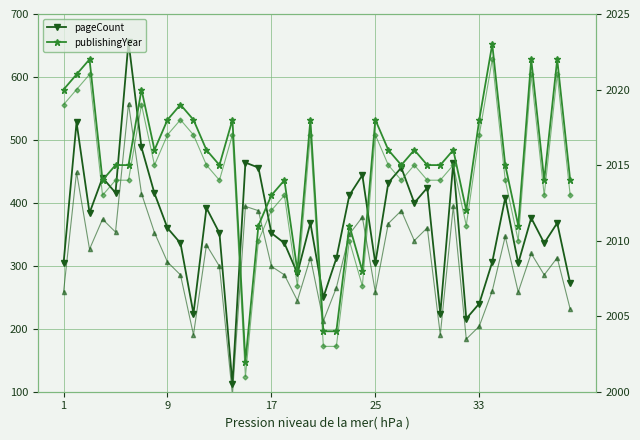

Reading left to right, transcribe all the data shown in this chart.

pageCount: 304.0	528.0	384.0	440.0	416.0	656.0	488.0	415.0	360.0	336.0	224.0	392.0	352.0	112.0	464.0	456.0	352.0	336.0	288.0	368.0	250.0	312.0	412.0	444.0	304.0	432.0	456.0	400.0	424.0	224.0	464.0	216.0	240.0	306.0	408.0	304.0	376.0	336.0	368.0	272.0
pageCount (alt): 258.4	448.8	326.4	374.0	353.6	557.6	414.8	352.8	306.0	285.6	190.4	333.2	299.2	95.2	394.4	387.6	299.2	285.6	244.8	312.8	212.5	265.2	350.2	377.4	258.4	367.2	387.6	340.0	360.4	190.4	394.4	183.6	204.0	260.1	346.8	258.4	319.6	285.6	312.8	231.2
publishingYear: 2020.0	2021.0	2022.0	2014.0	2015.0	2015.0	2020.0	2016.0	2018.0	2019.0	2018.0	2016.0	2015.0	2018.0	2002.0	2011.0	2013.0	2014.0	2008.0	2018.0	2004.0	2004.0	2011.0	2008.0	2018.0	2016.0	2015.0	2016.0	2015.0	2015.0	2016.0	2012.0	2018.0	2023.0	2015.0	2011.0	2022.0	2014.0	2022.0	2014.0
publishingYear (alt): 2019.0	2020.0	2021.0	2013.0	2014.0	2014.0	2019.0	2015.0	2017.0	2018.0	2017.0	2015.0	2014.0	2017.0	2001.0	2010.0	2012.0	2013.0	2007.0	2017.0	2003.0	2003.0	2010.0	2007.0	2017.0	2015.0	2014.0	2015.0	2014.0	2014.0	2015.0	2011.0	2017.0	2022.0	2014.0	2010.0	2021.0	2013.0	2021.0	2013.0